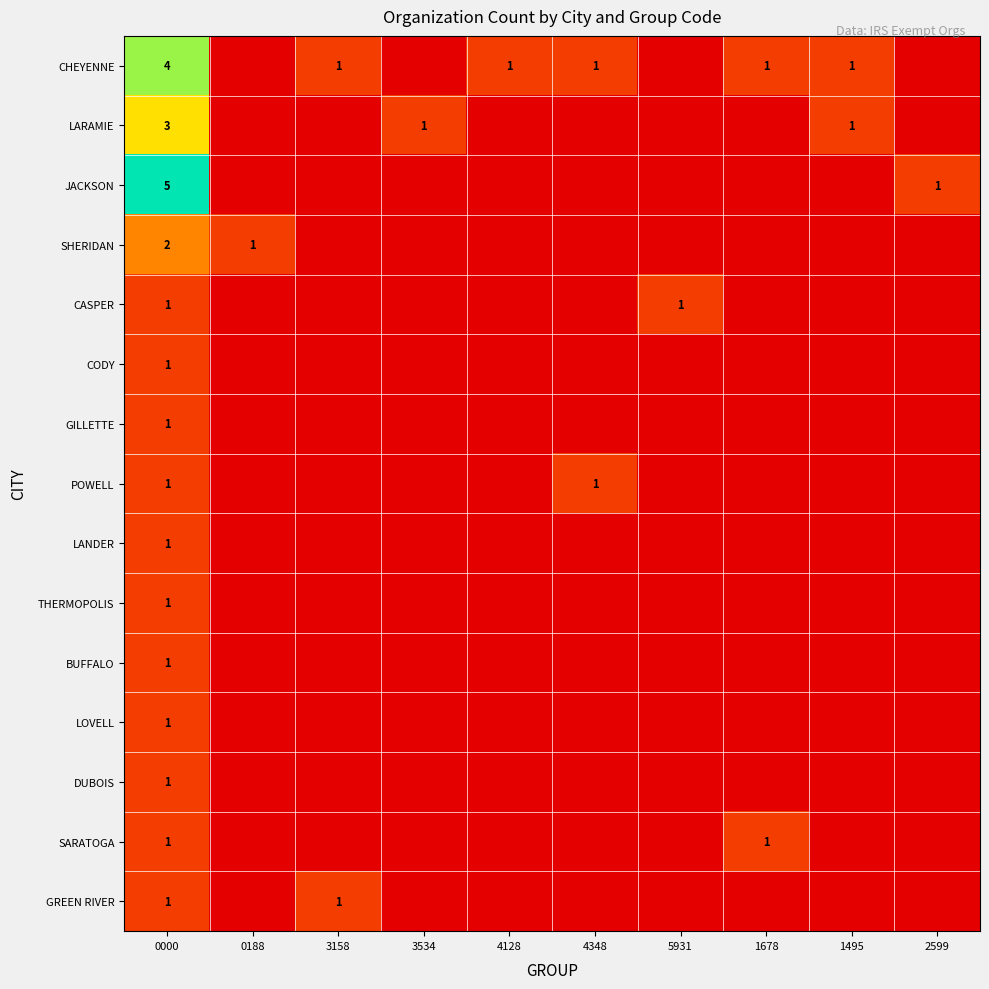

At which label does GREEN RIVER reach its minimum?

0188